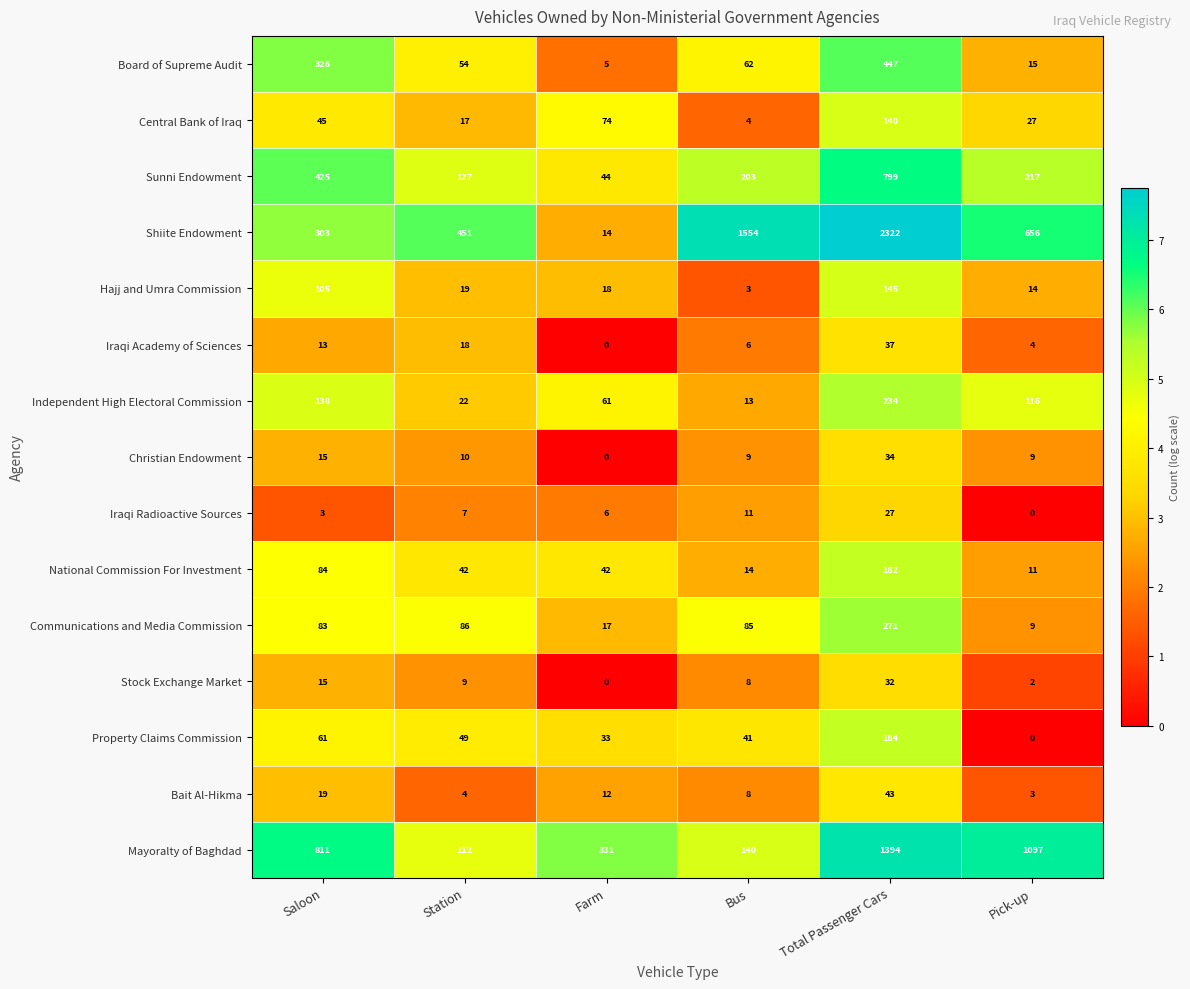

Between Station and Total Passenger Cars, which series saw the biggest shift?

Shiite Endowment